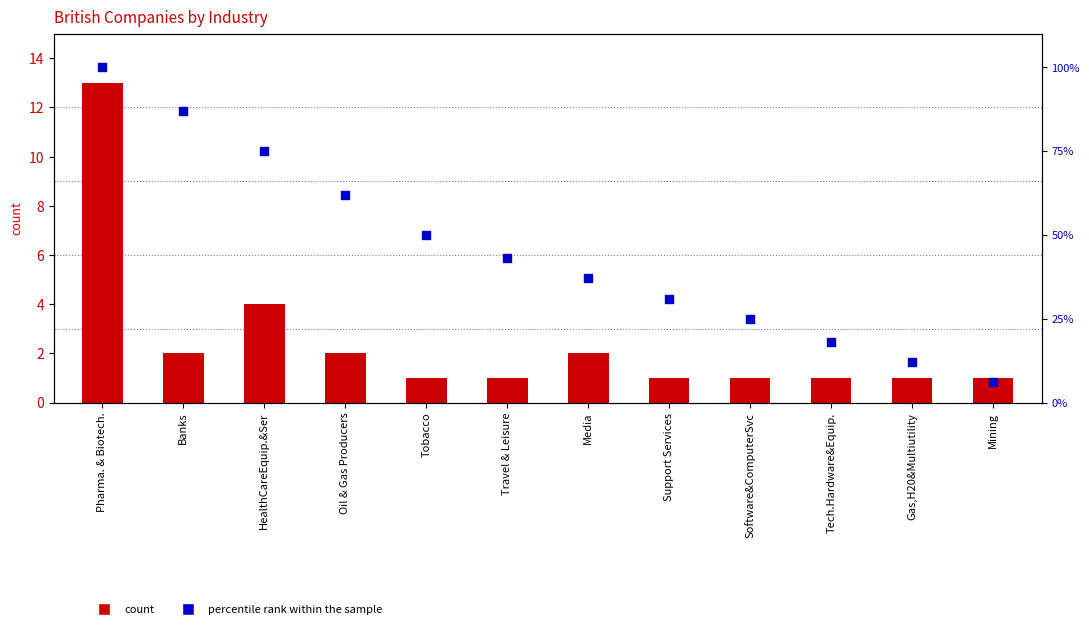

Which series has the largest total across all categories?

percentile rank within the sample